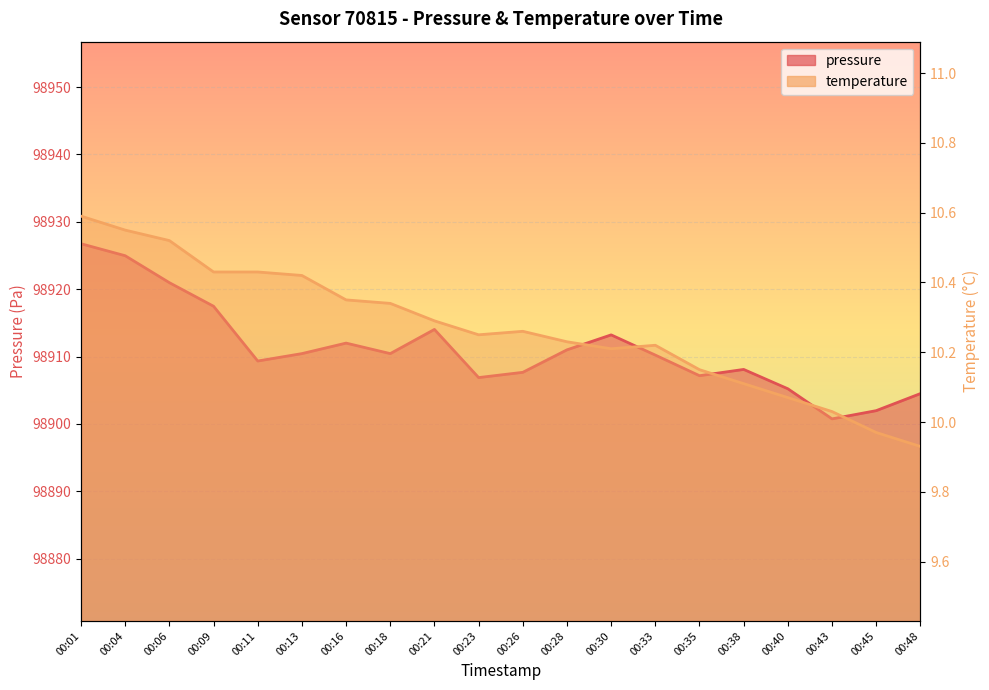

Is the value of pressure at 00:38 greater than the value of temperature at 00:33?

Yes